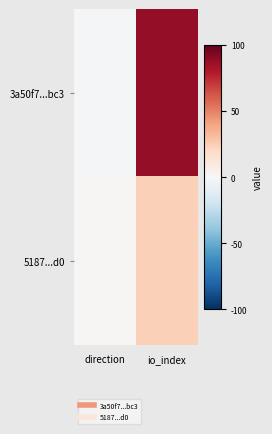

Which series has the largest range (max minus min)?

3a50f7...bc3